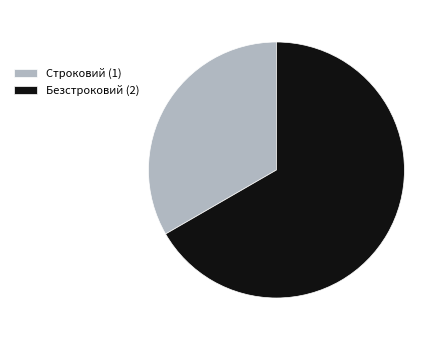

Which has a higher value, Строковий or Безстроковий?

Безстроковий